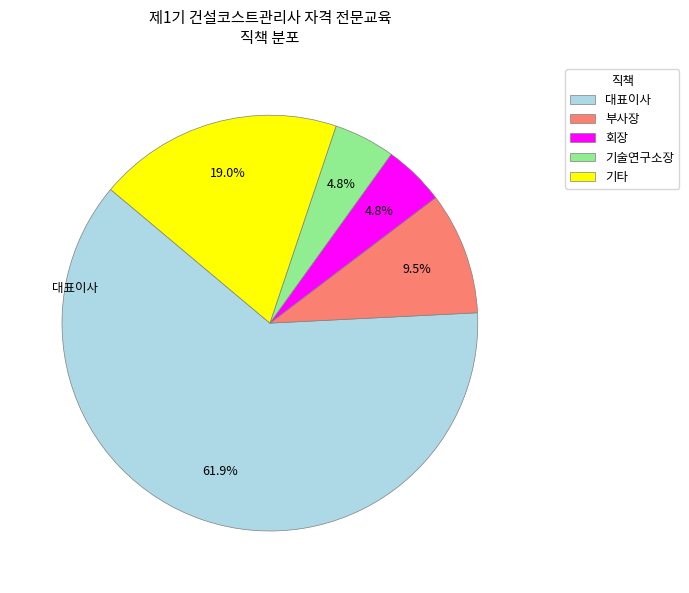

Combined, what portion of the pie is 기타 and 회장?

23.8%